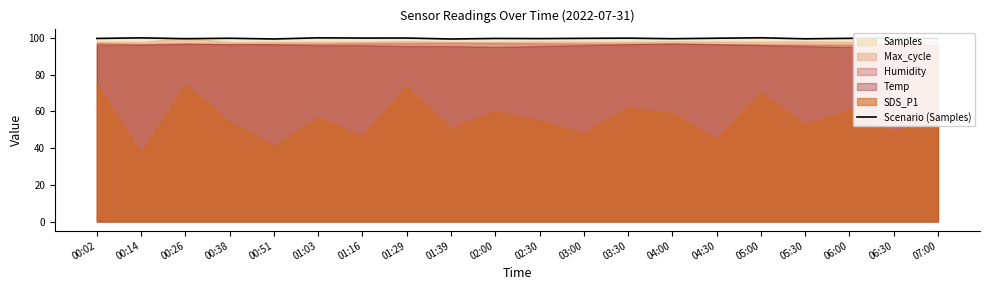

True or false: Scenario (Samples) has a value of 99.7 at 03:00.

True